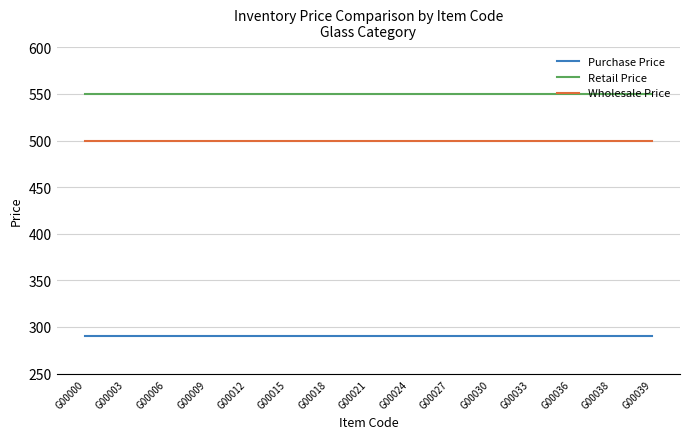

The value of Retail Price at G00027 is 550. True or false?

True